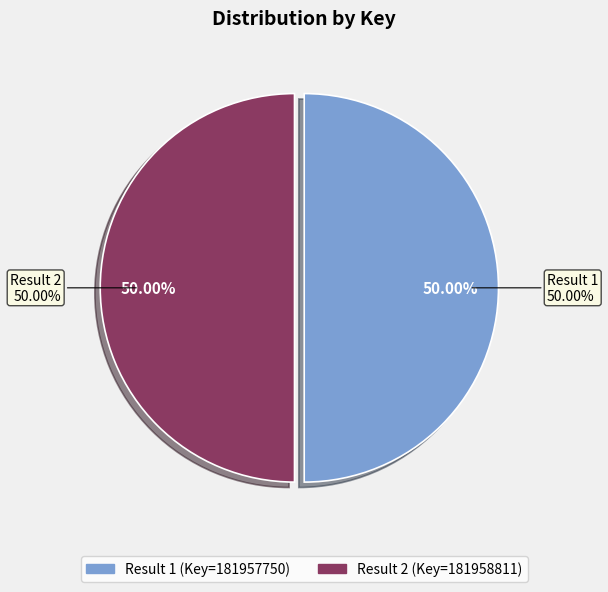

Which category accounts for the majority?

2